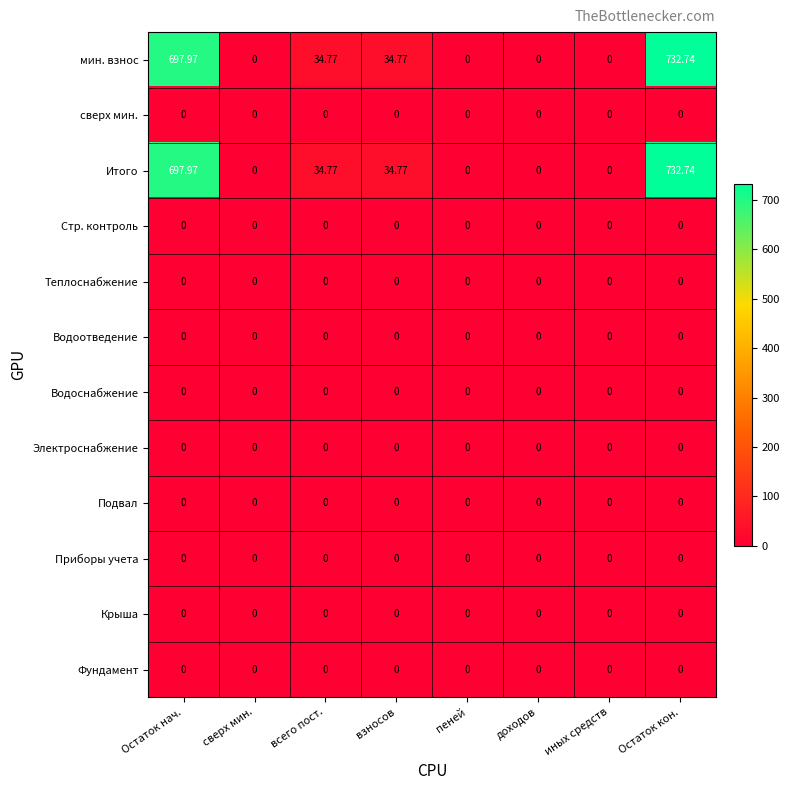

At which category is the sum across all series the highest?

Остаток кон.